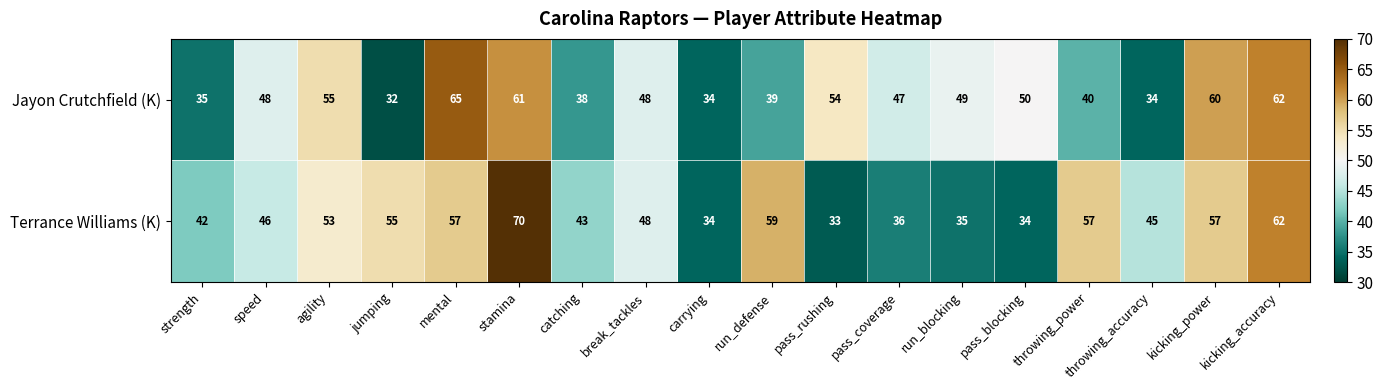

What is the smallest value displayed?

32